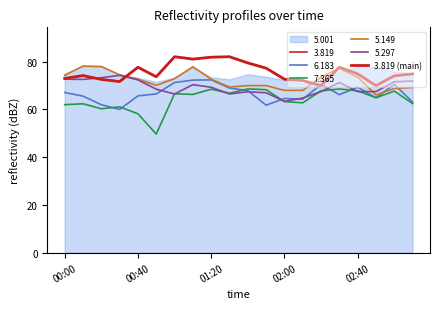

What is the maximum value shown in the chart?

82.1